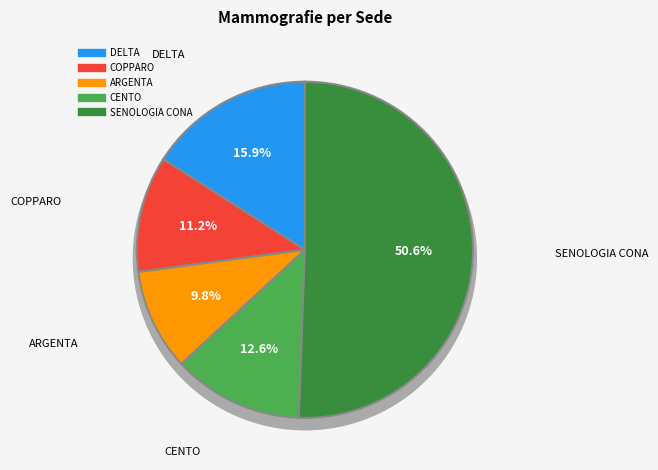

Rank the categories by value from lowest to highest.

ARGENTA, COPPARO, CENTO, DELTA, SENOLOGIA CONA